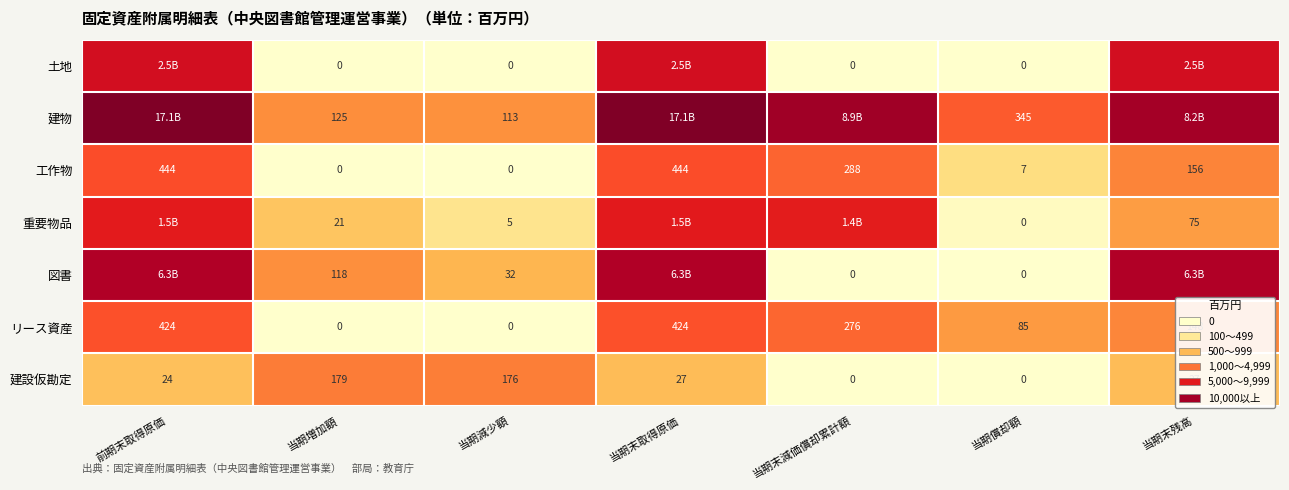

Where does the リース資産 series first go above 148?

前期末取得原価